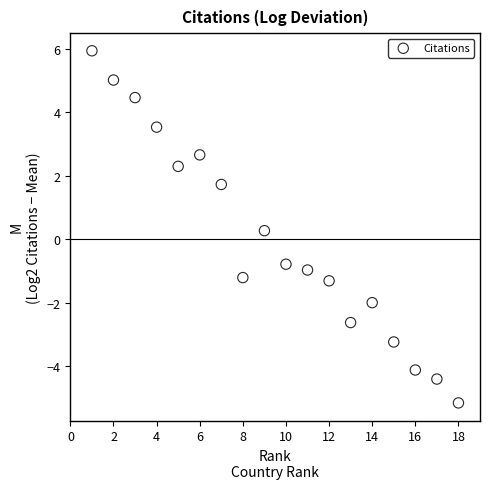

What is the range of Y values (max minus min)?

11.1